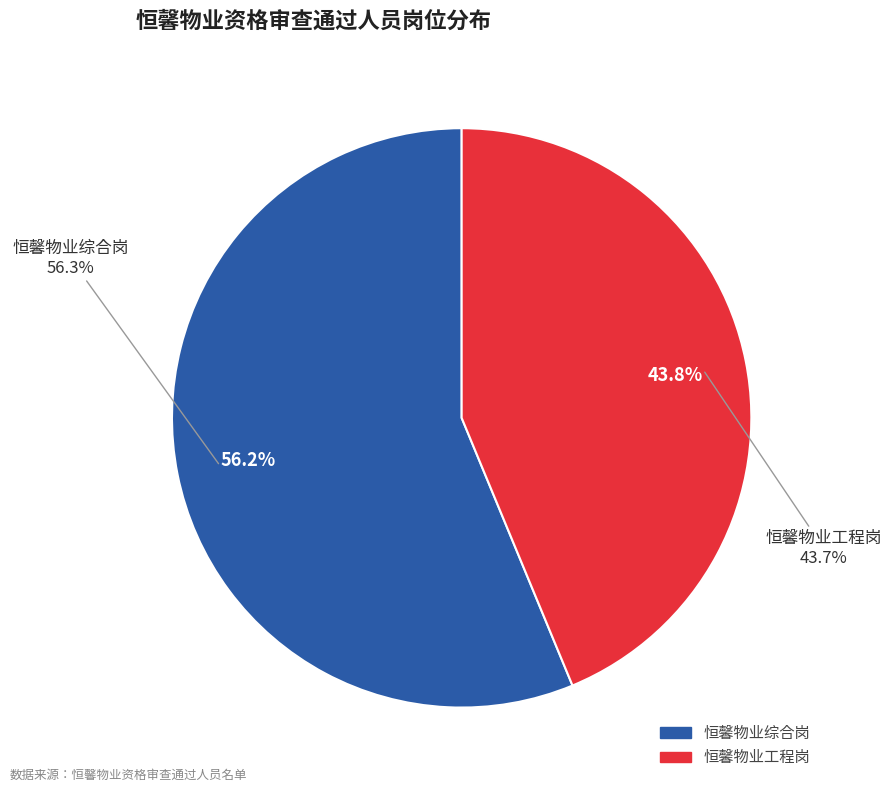

What percentage is the 恒馨物业综合岗 slice, to the nearest percent?

56%